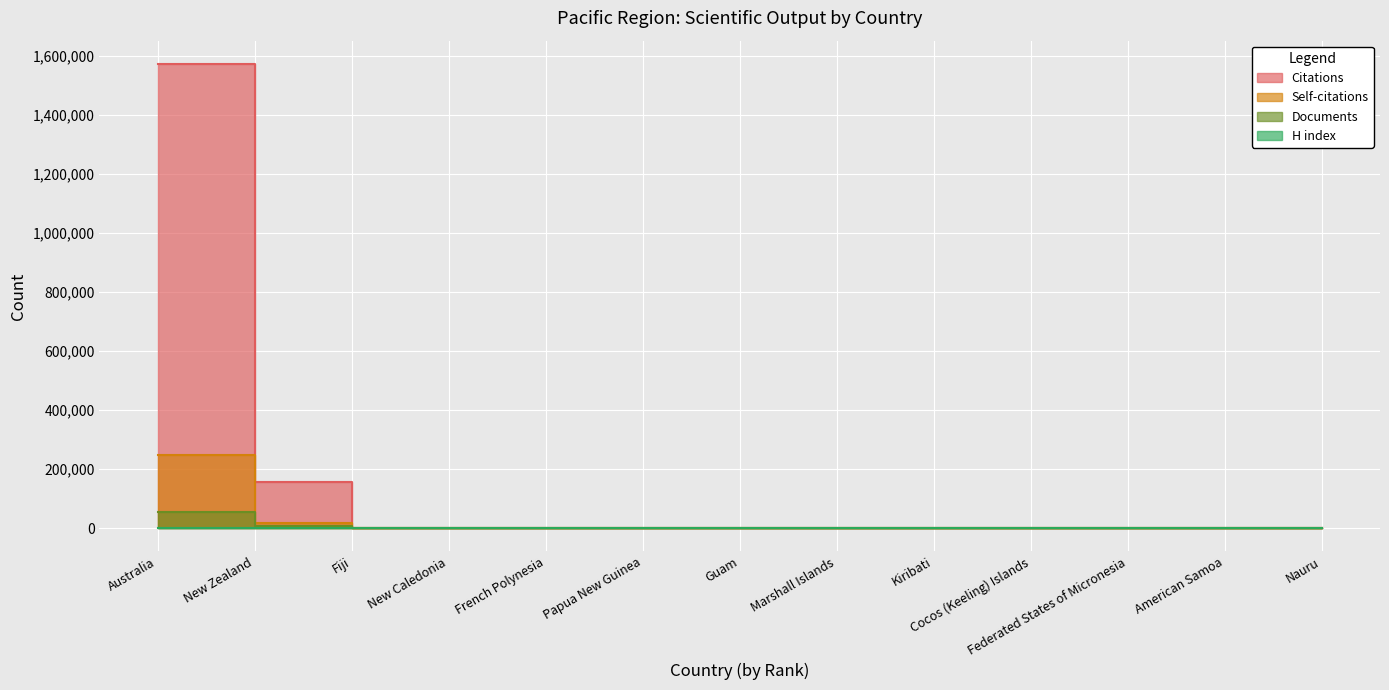

What position from the left is Kiribati?

9